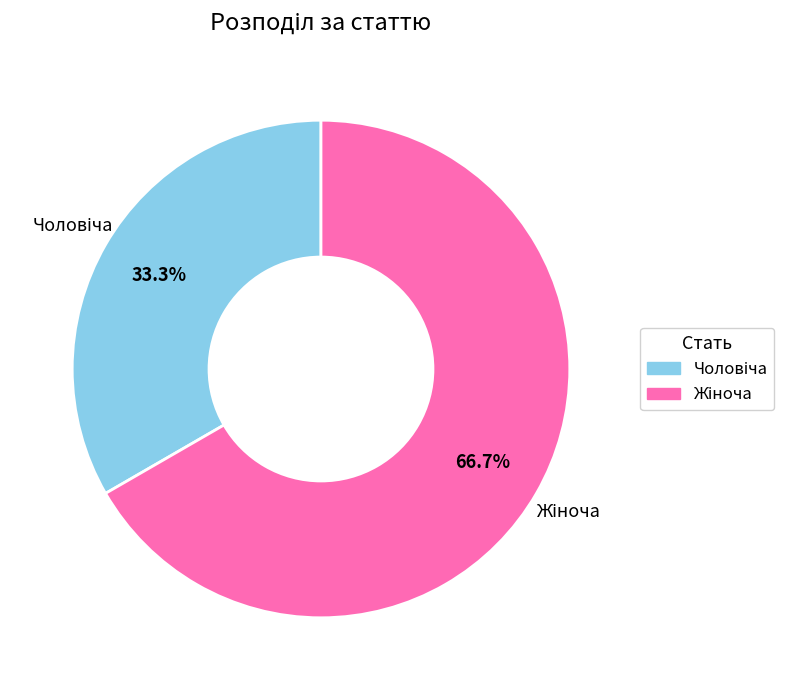

What is the largest slice in the pie chart?

Жіноча